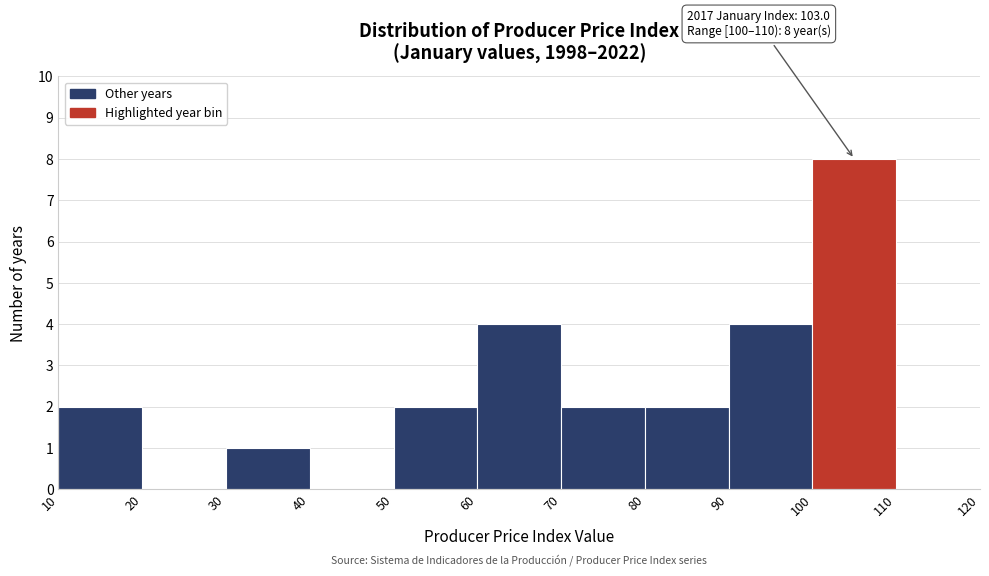

Over which range of the x-axis is the bar tallest?

100 to 110